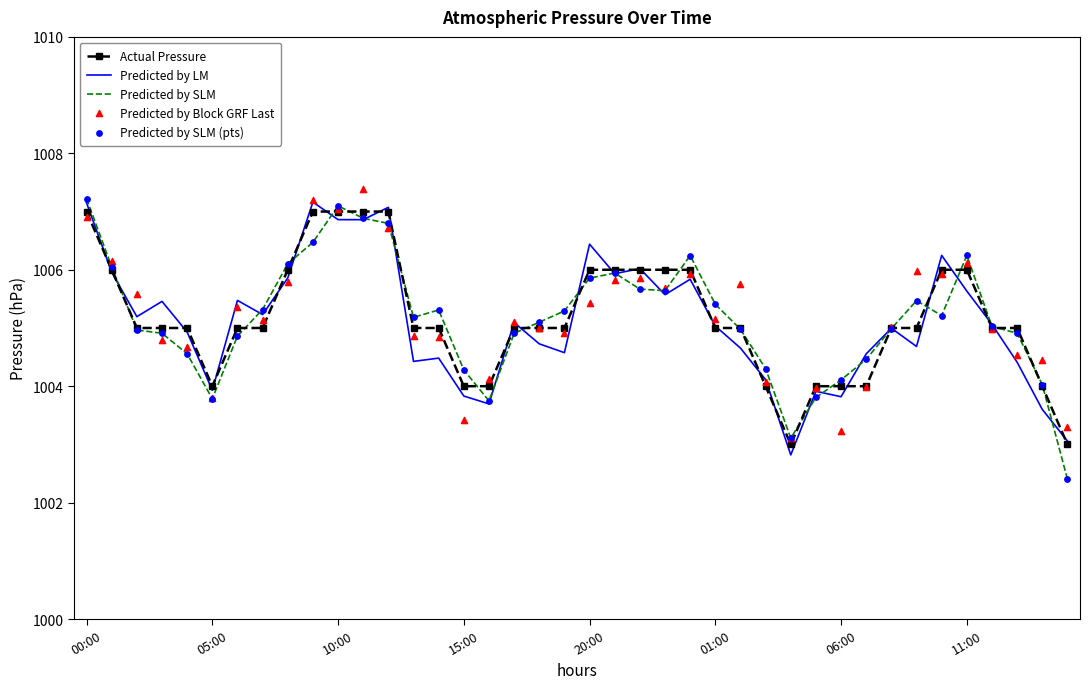

What are all the series names shown in the legend?

Actual Pressure, Predicted by LM, Predicted by SLM, Predicted by Block GRF Last, Predicted by SLM (pts)